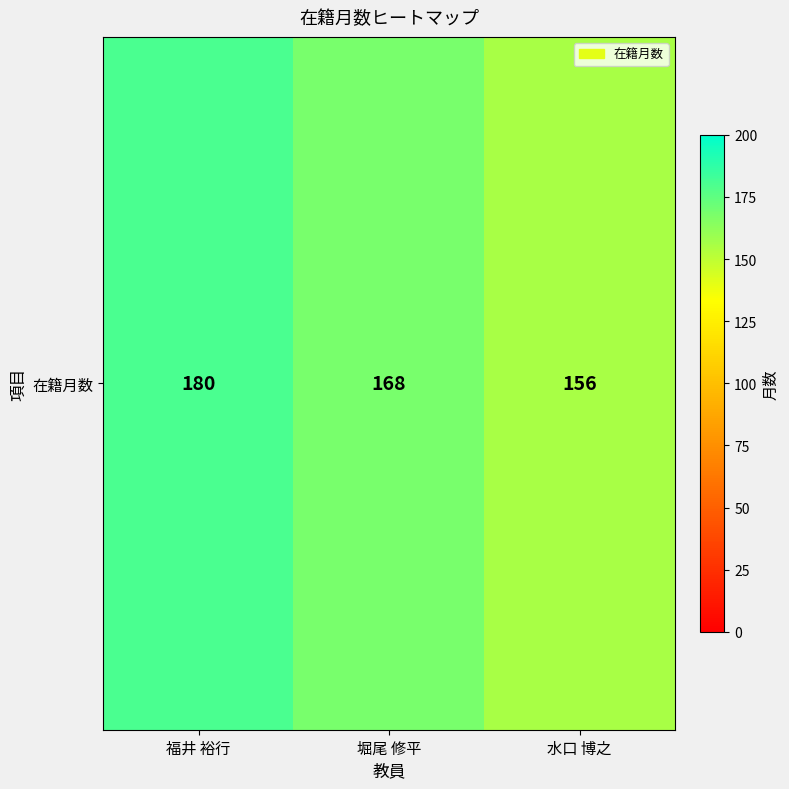

How many values exceed 168?

1